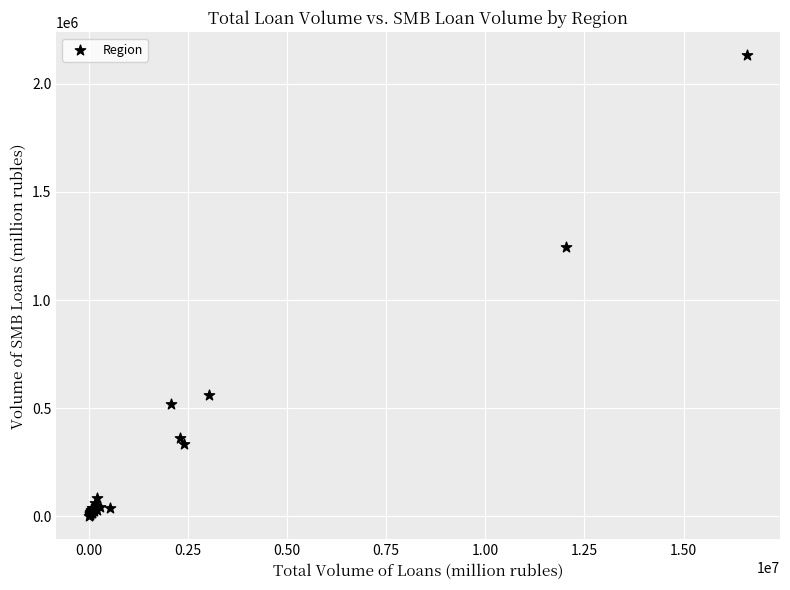

What Y value in the scatter plot is closest to 1066136?

1247463